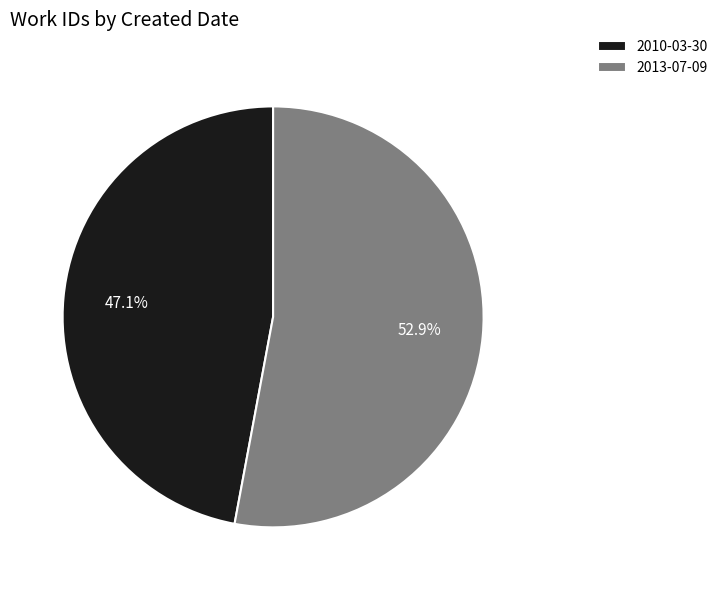

Which slice is the smallest?

2010-03-30